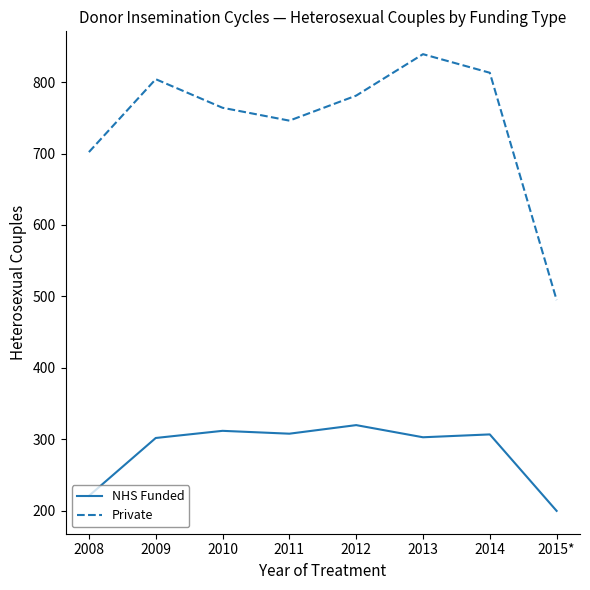

Which series has the largest total across all categories?

Private